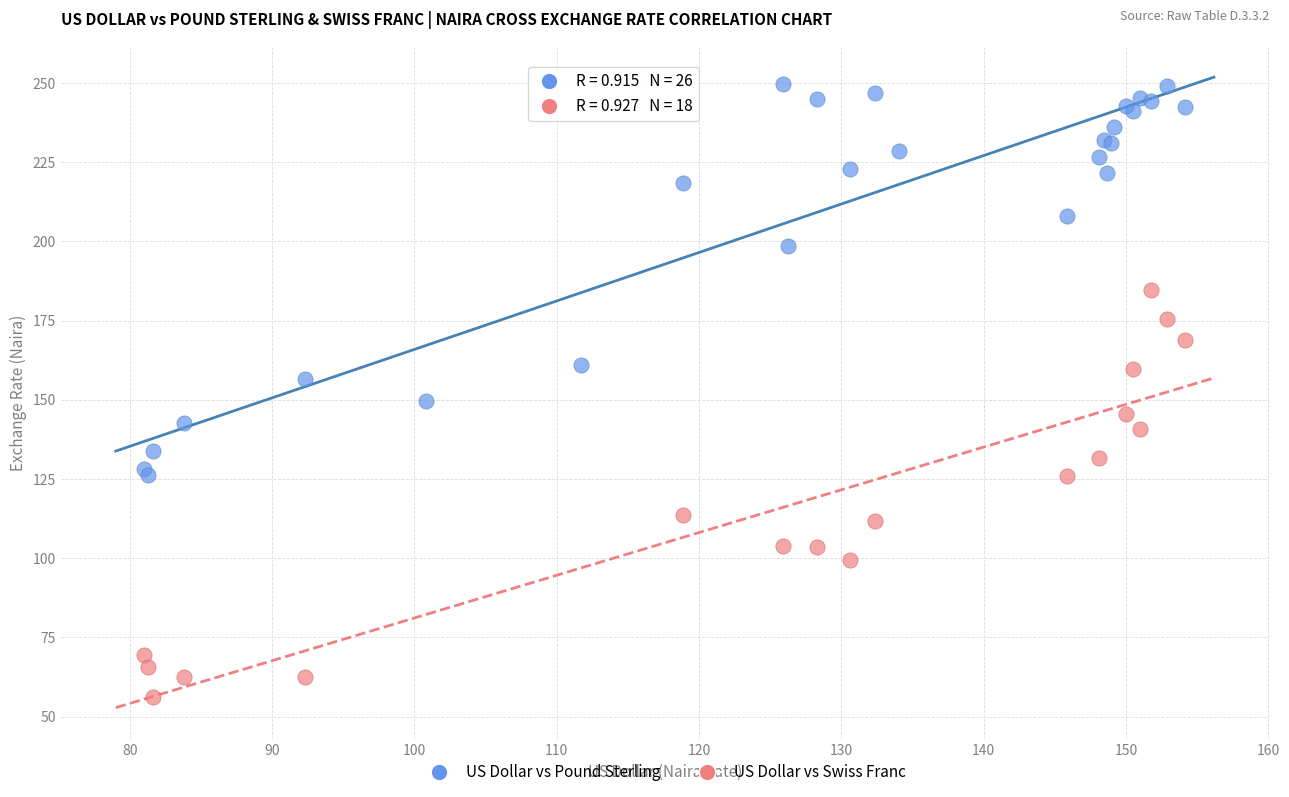

Which series contains the lowest Y value?

US Dollar vs Swiss Franc